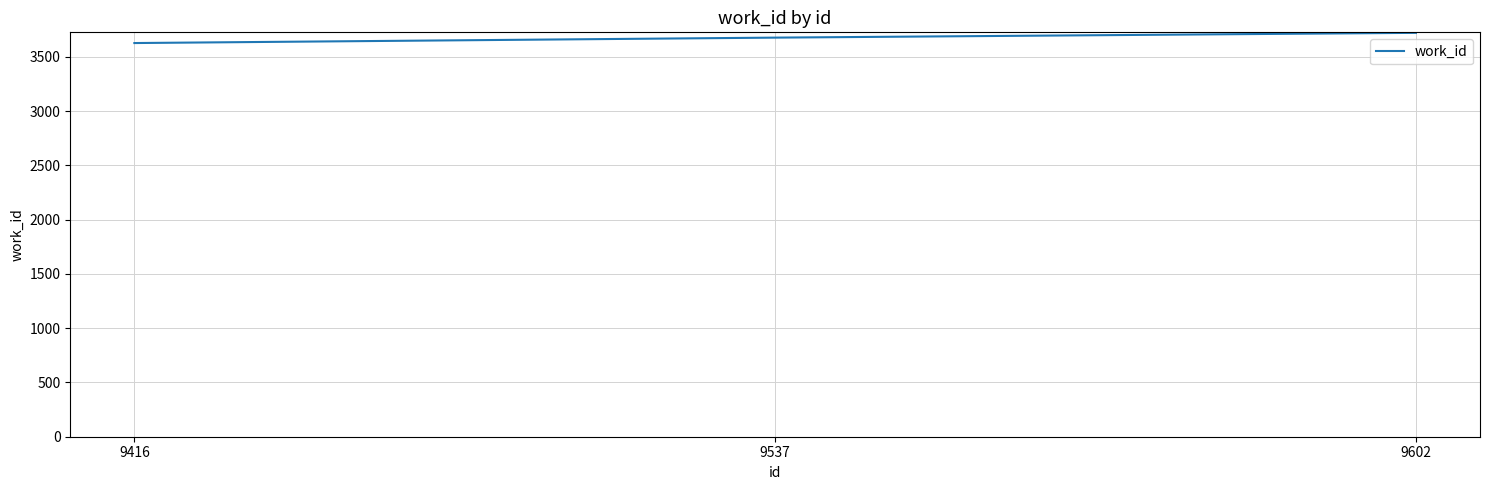

True or false: the data shows 5977 at 9537.

False